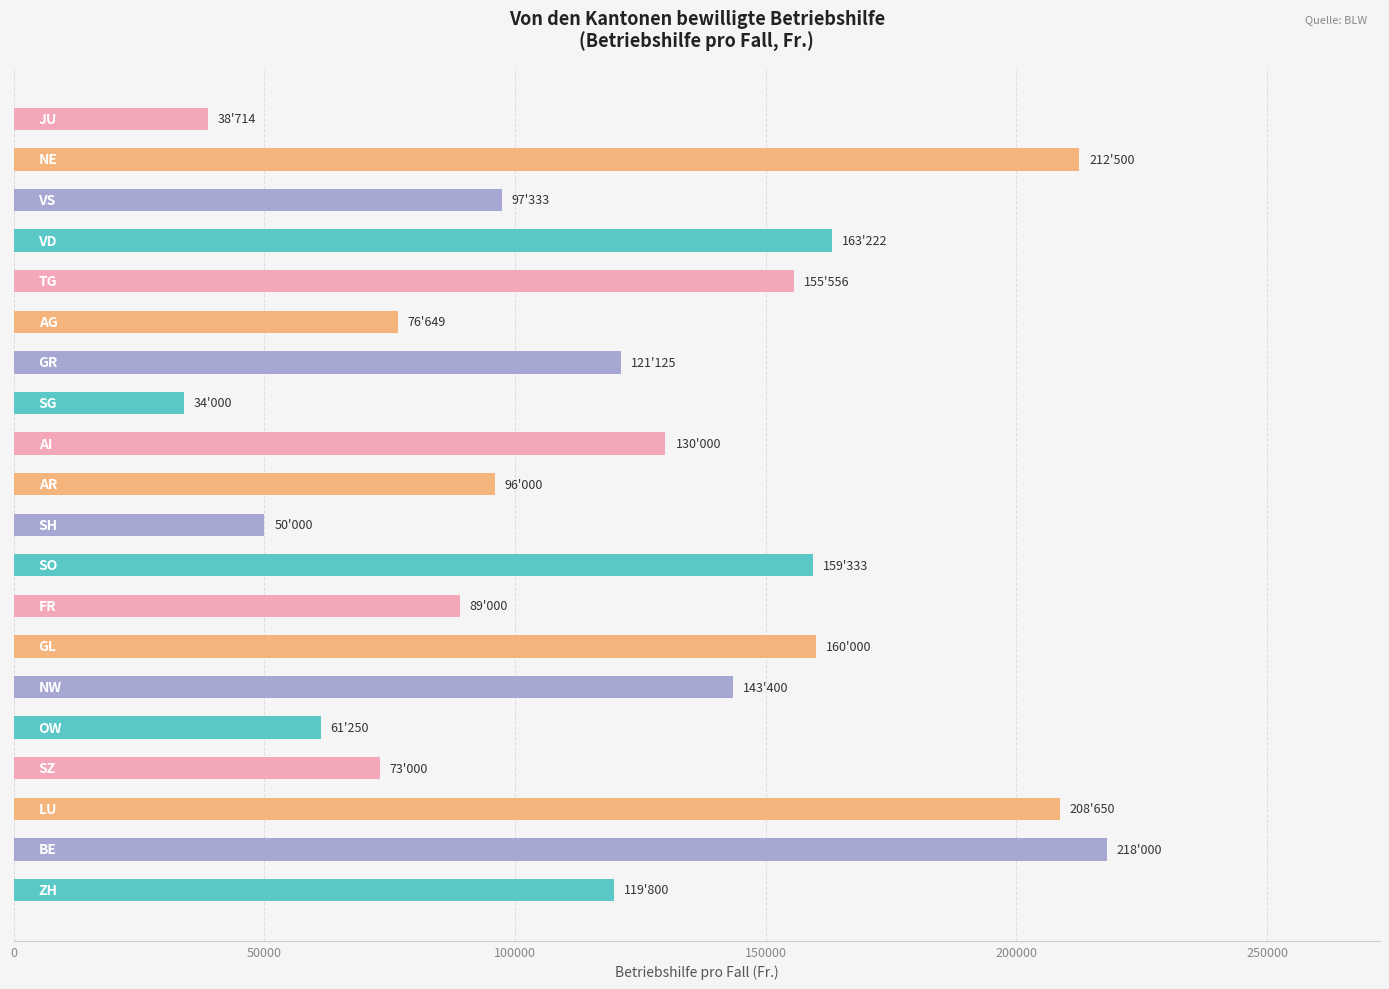

What is the sum of all values?

2407532